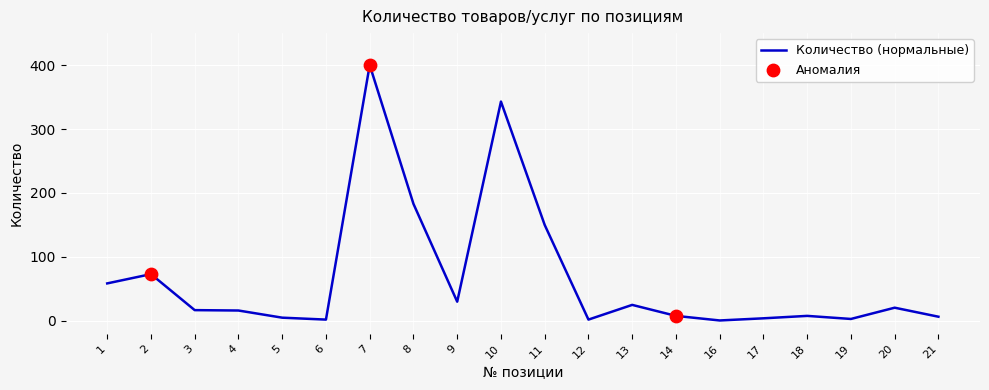

Which has a higher value, 16 or 20?

20